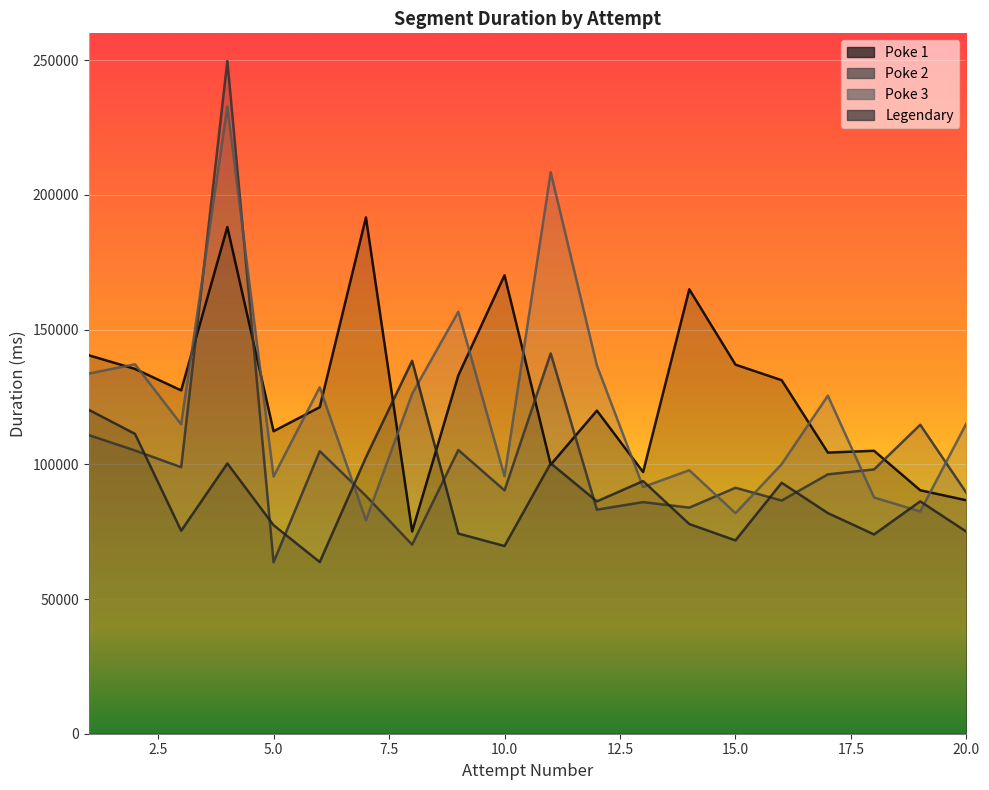

True or false: Poke 1 has more than 1 points higher than both neighbors.

True